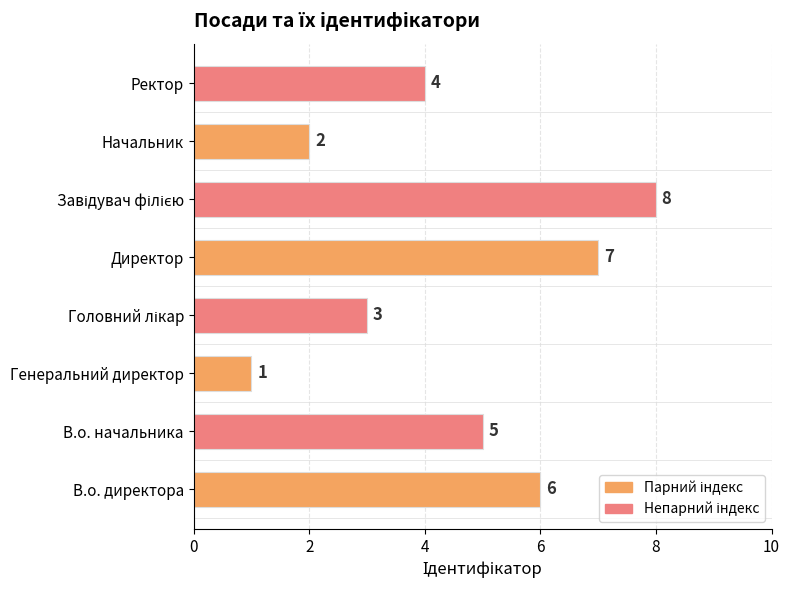

True or false: the data shows 2 at Начальник.

True